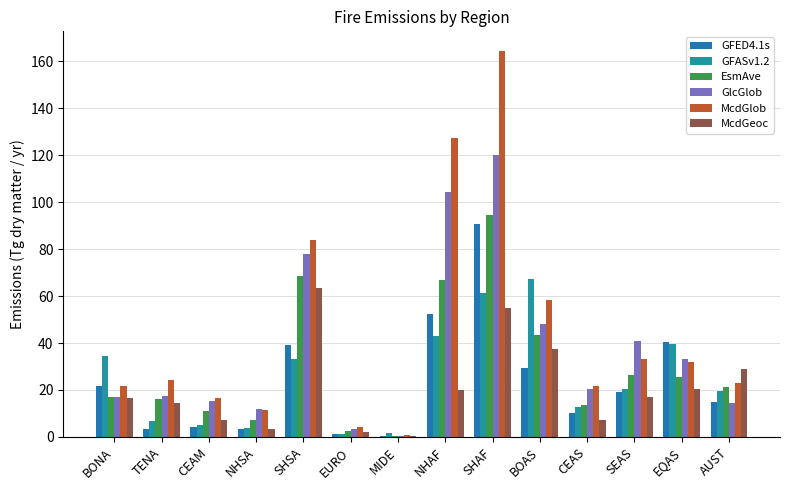

What is the minimum value for GlcGlob?

0.6